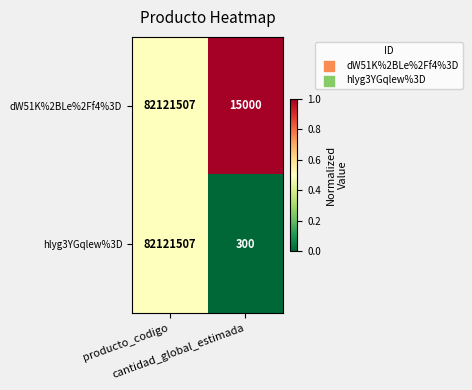

What is the sum of all dW51K%2BLe%2Ff4%3D values?

82136507